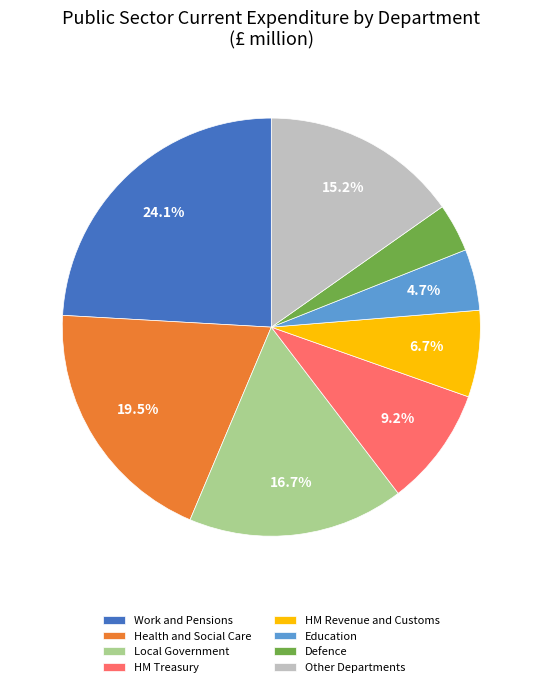

Does Education represent more than half of the total?

No